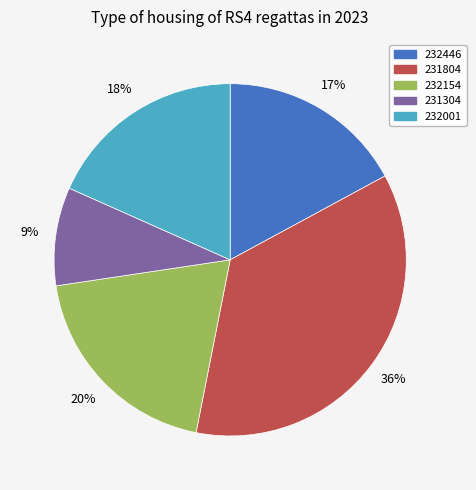

What percentage is the 231304 slice, to the nearest percent?

9%